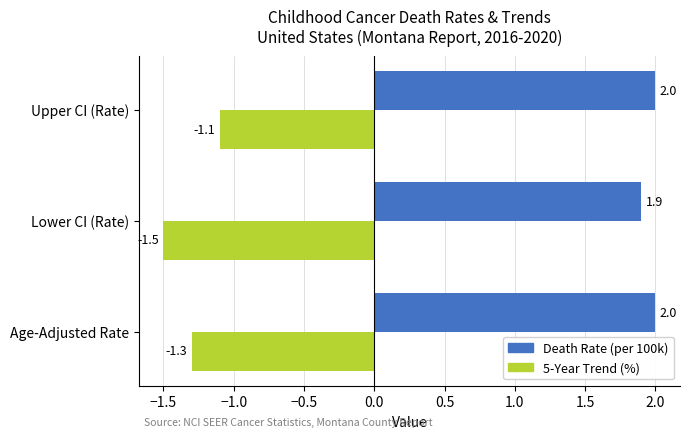

Count the Death Rate (per 100k) values in the range 1 to 2.

3